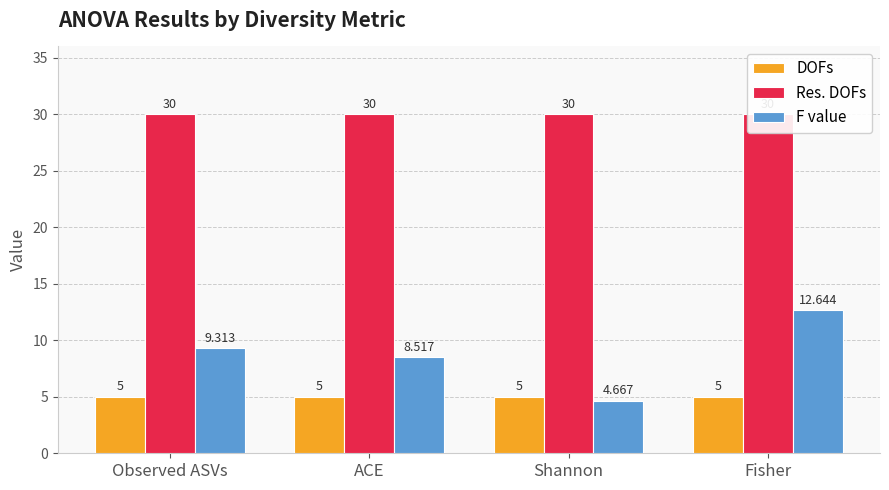

What is the maximum value shown in the chart?

30.0